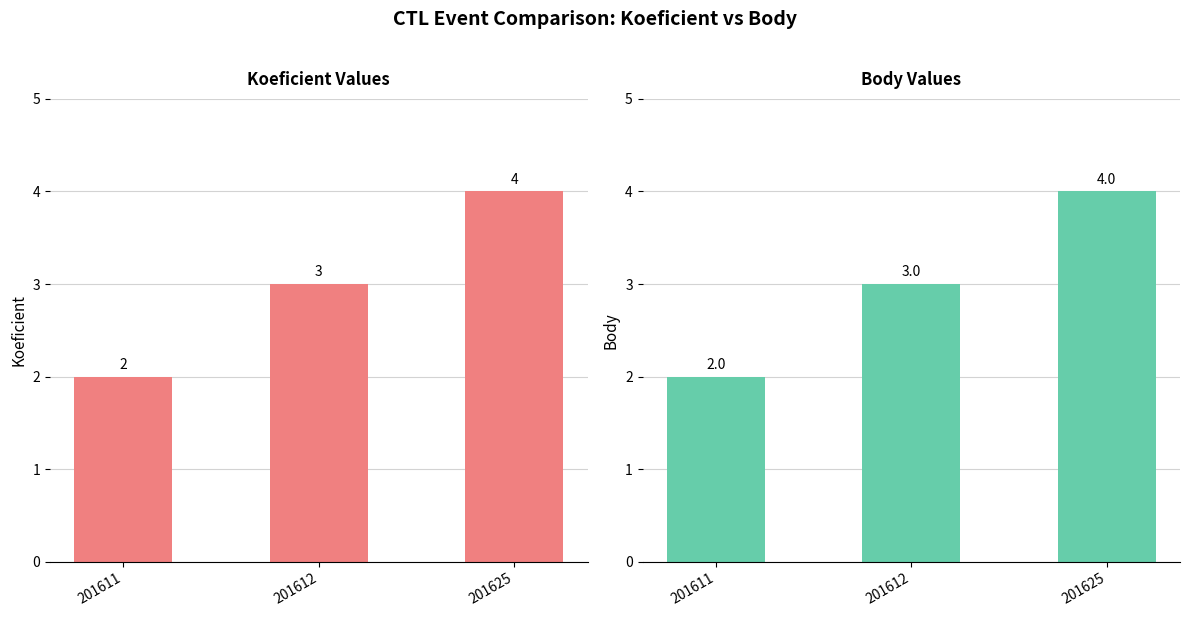

What are all the series names shown in the legend?

Koeficient, Body